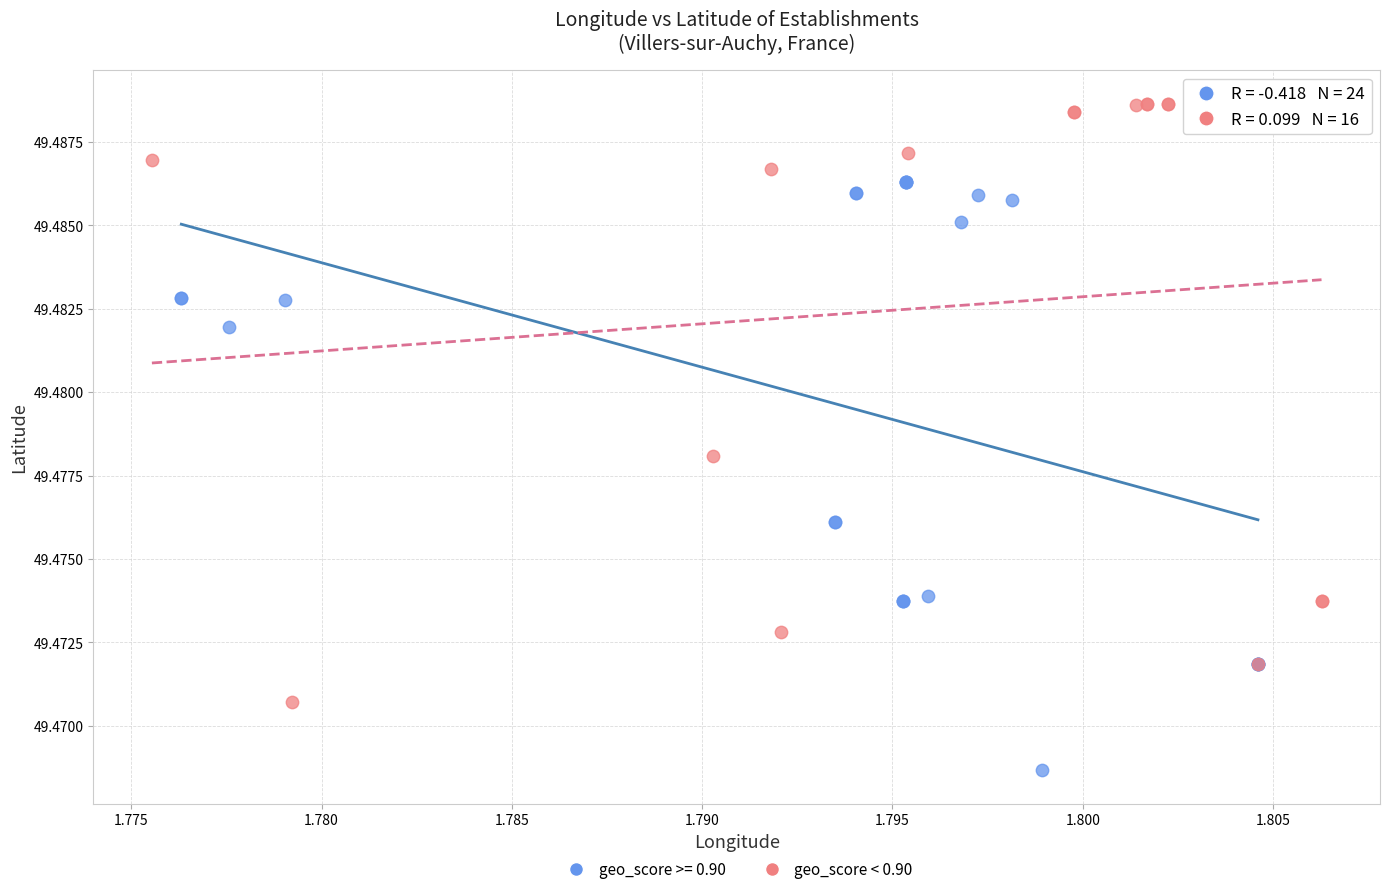

Which series reaches the minimum Y coordinate?

geo_score >= 0.90